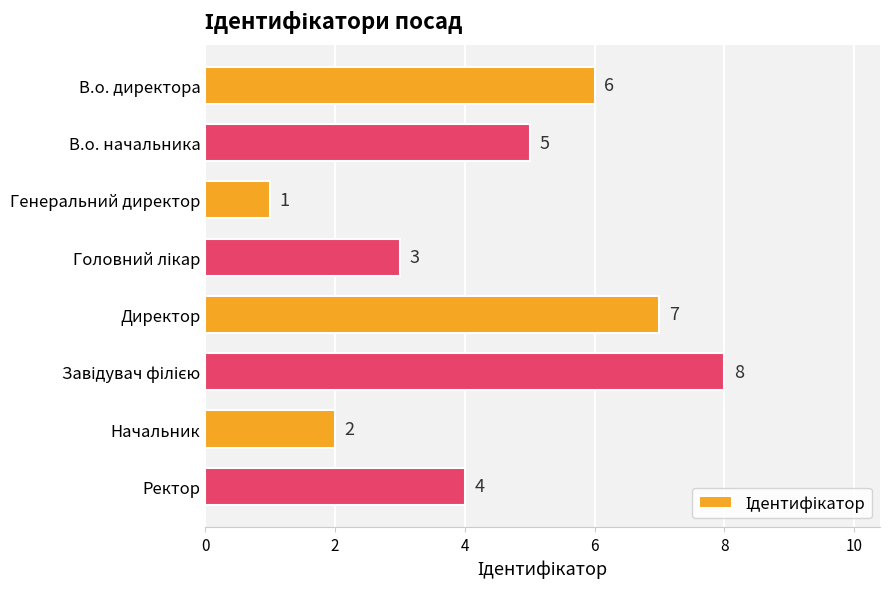

Reading top to bottom, transcribe all the data shown in this chart.

6	5	1	3	7	8	2	4